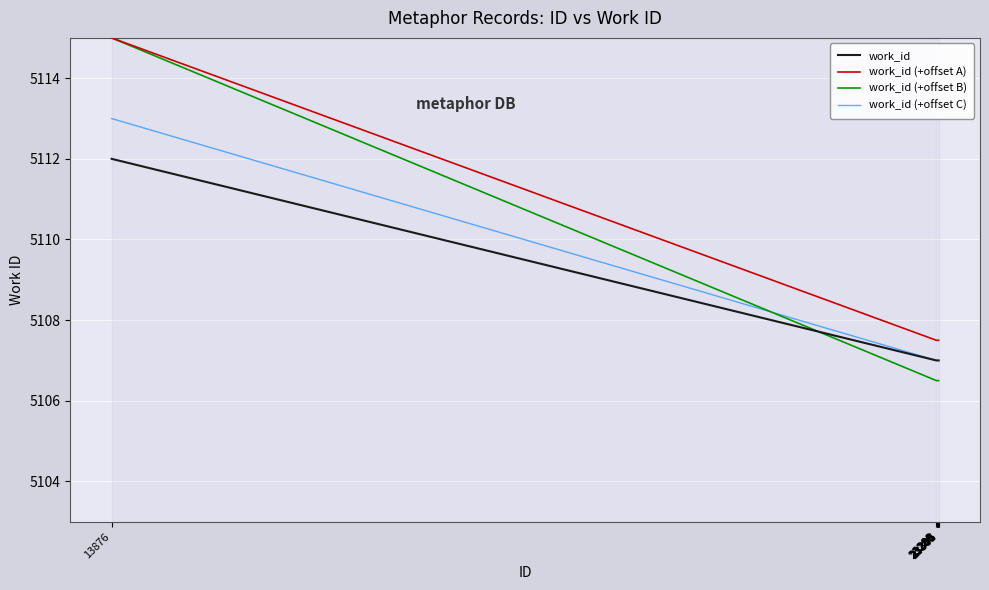

What are all the series names shown in the legend?

work_id, work_id (+offset A), work_id (+offset B), work_id (+offset C)